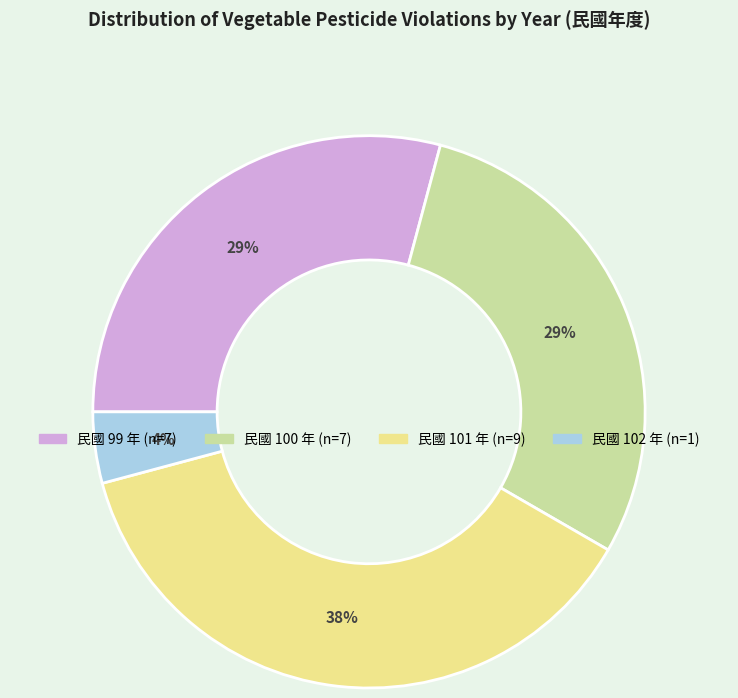

Is there any slice that represents more than half of the pie?

No